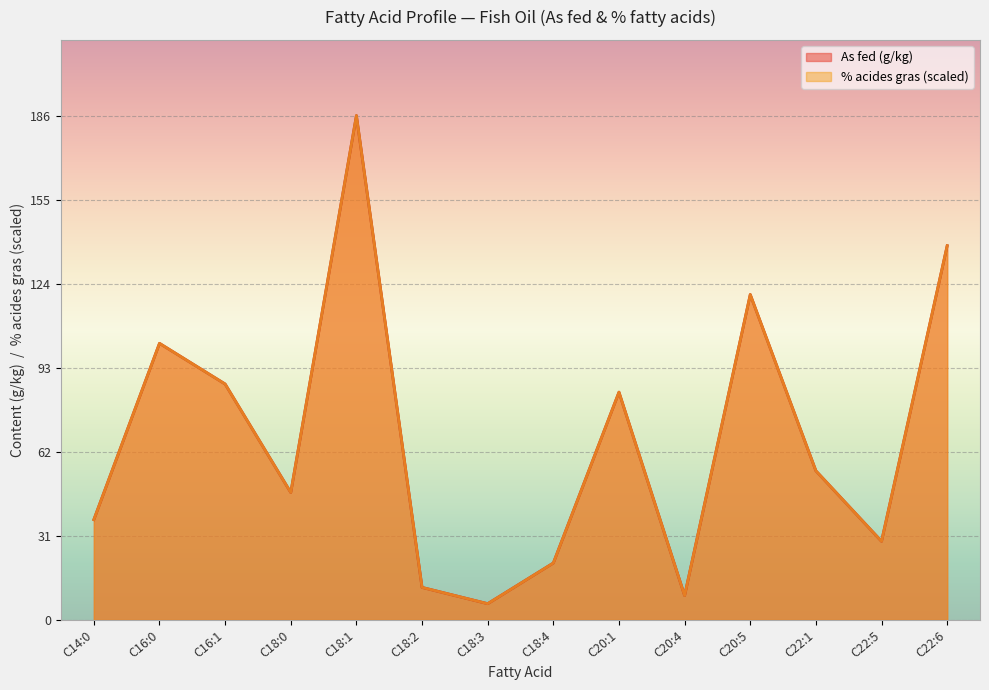

Reading left to right, transcribe all the data shown in this chart.

As fed (g/kg): 37	102	87	47	186	12	6	21	84	9	120	55	29	138
% acides gras: 37	102	87	47	186	12	6	21	84	9	120	55	29	138